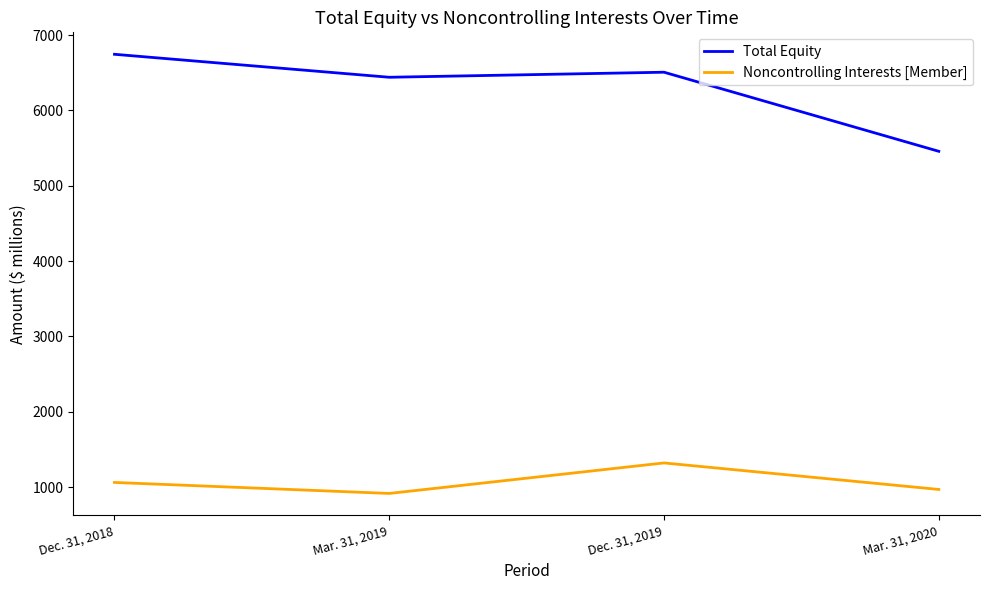

Is it true that Noncontrolling Interests [Member] equals 1061 at Dec. 31, 2018?

True